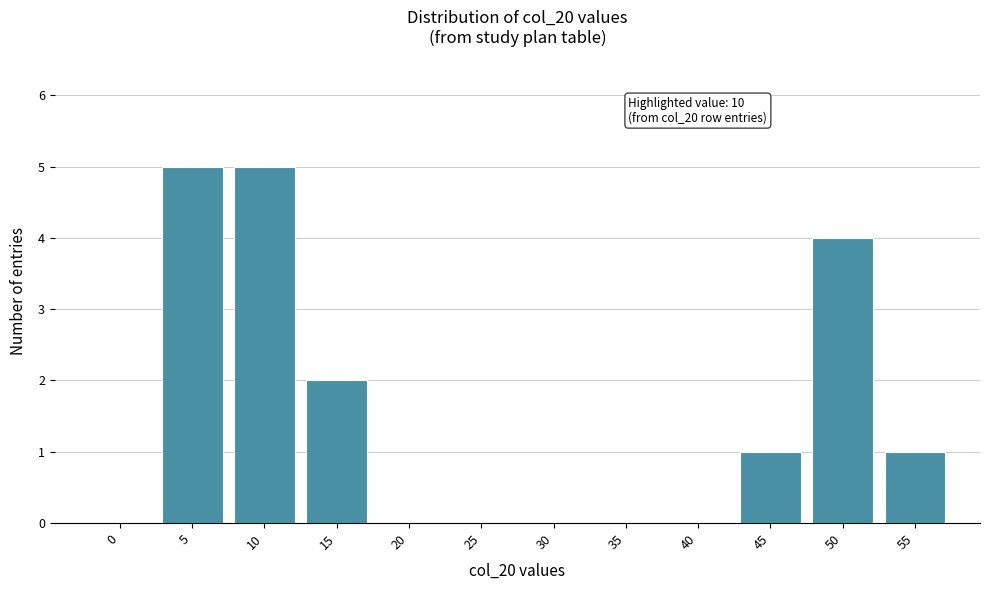

Reading left to right, list all the values displayed in this chart.

0=0	5=5	10=5	15=2	20=0	25=0	30=0	35=0	40=0	45=1	50=4	55=1